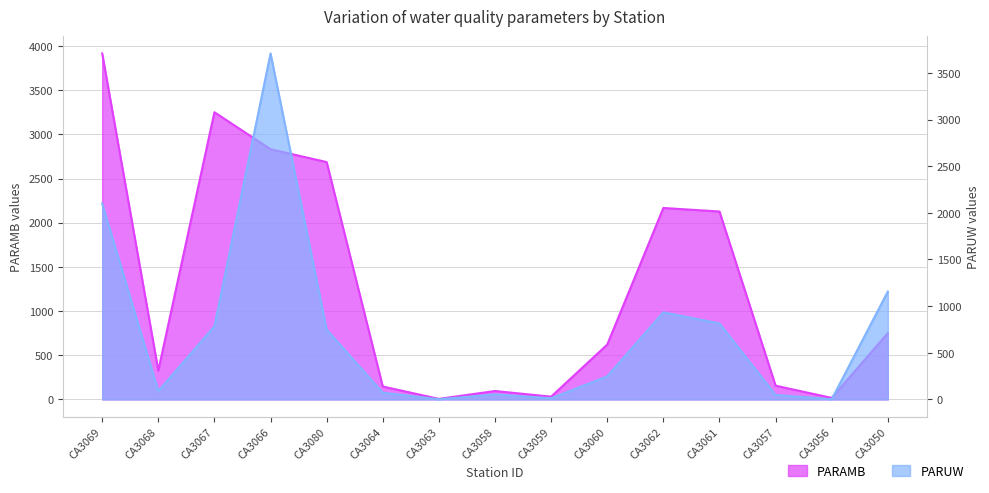

True or false: PARUW has a value of 120.5 at CA3064.

False